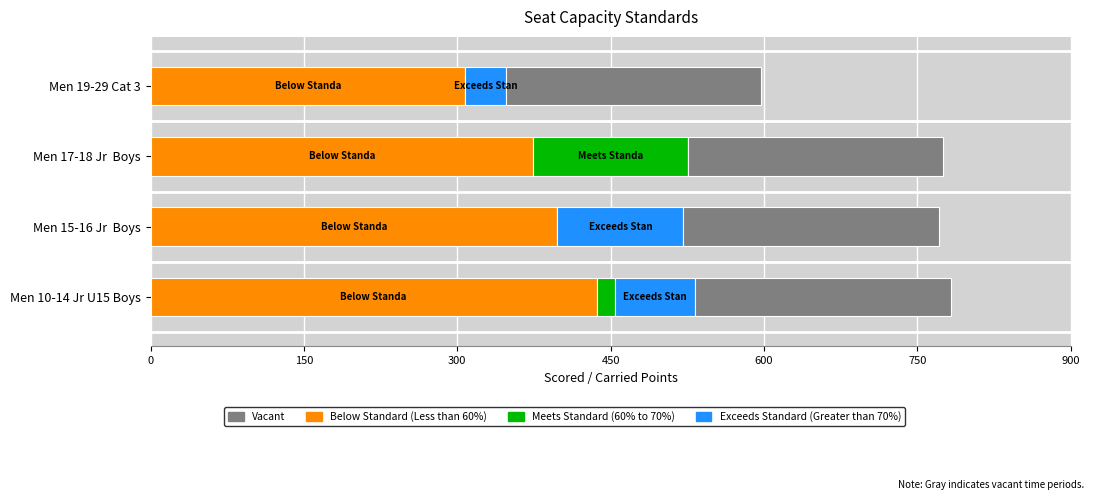

What is the total value across all series at Men 19-29 Cat 3?

597.3